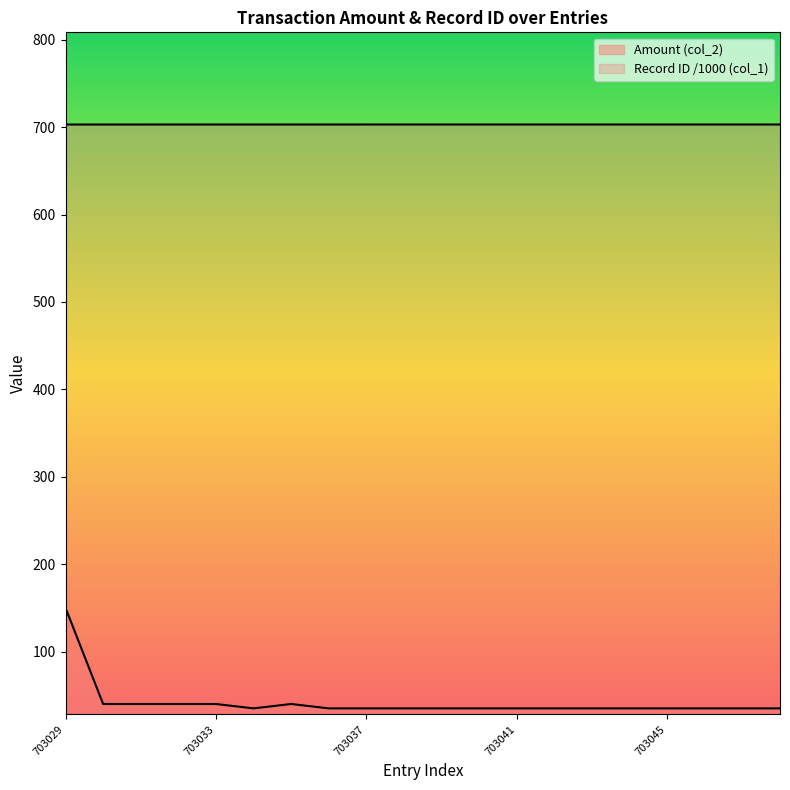

How many categories are shown in the chart?

20